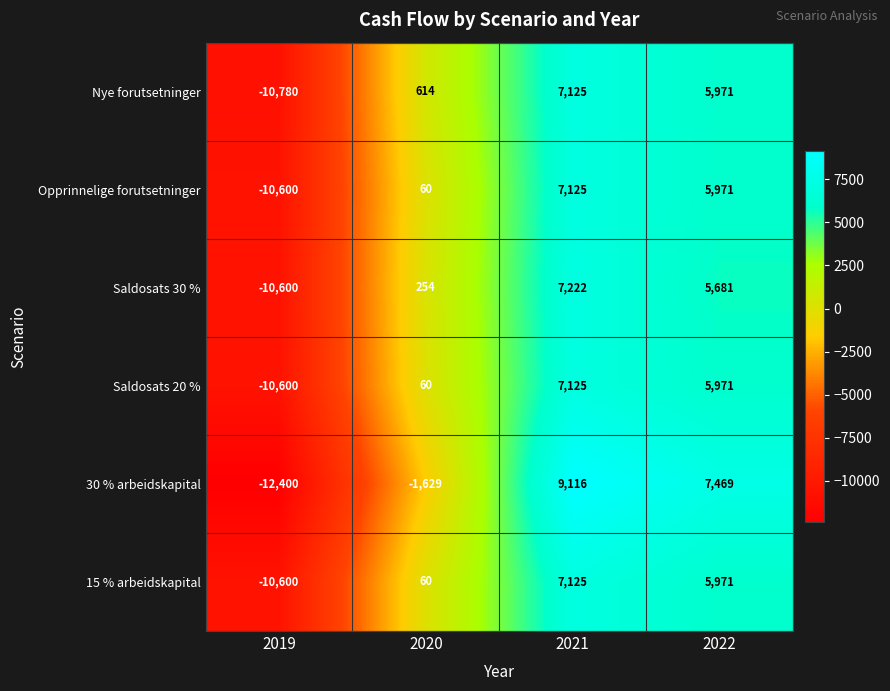

How many data points in Saldosats 20 % are less than 5971?

2